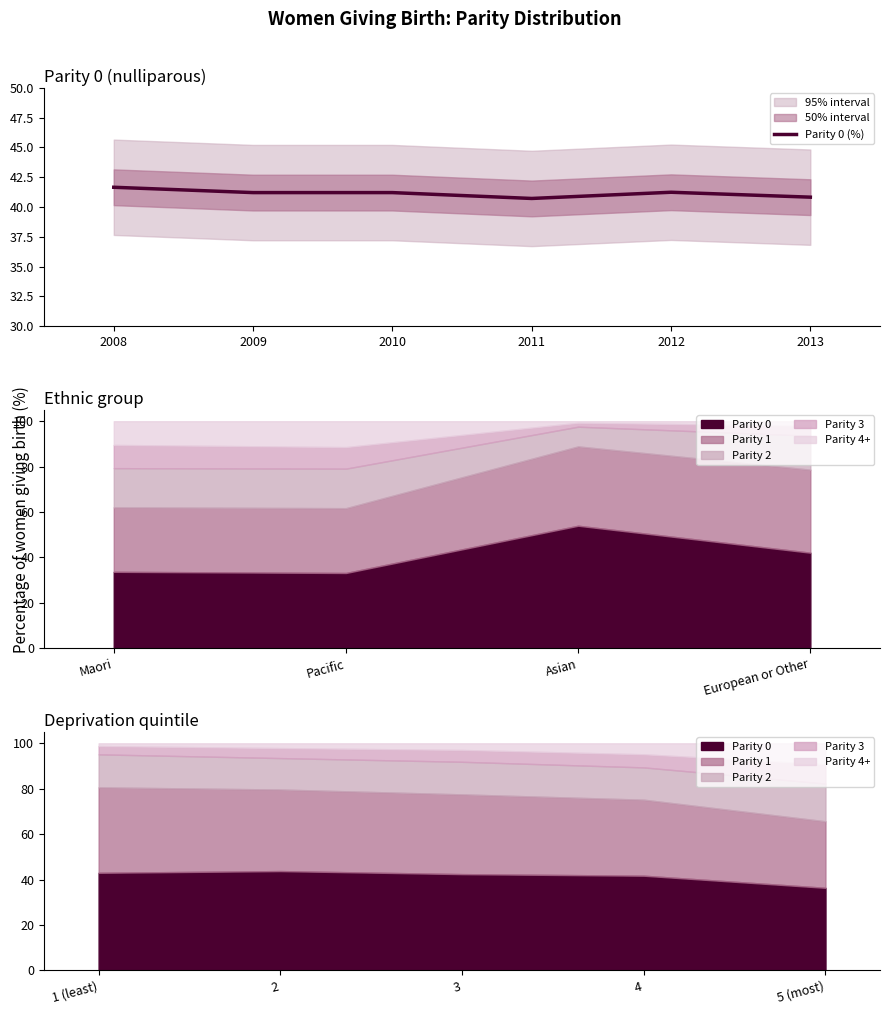

What is the value of the 3rd point from the left?

41.2